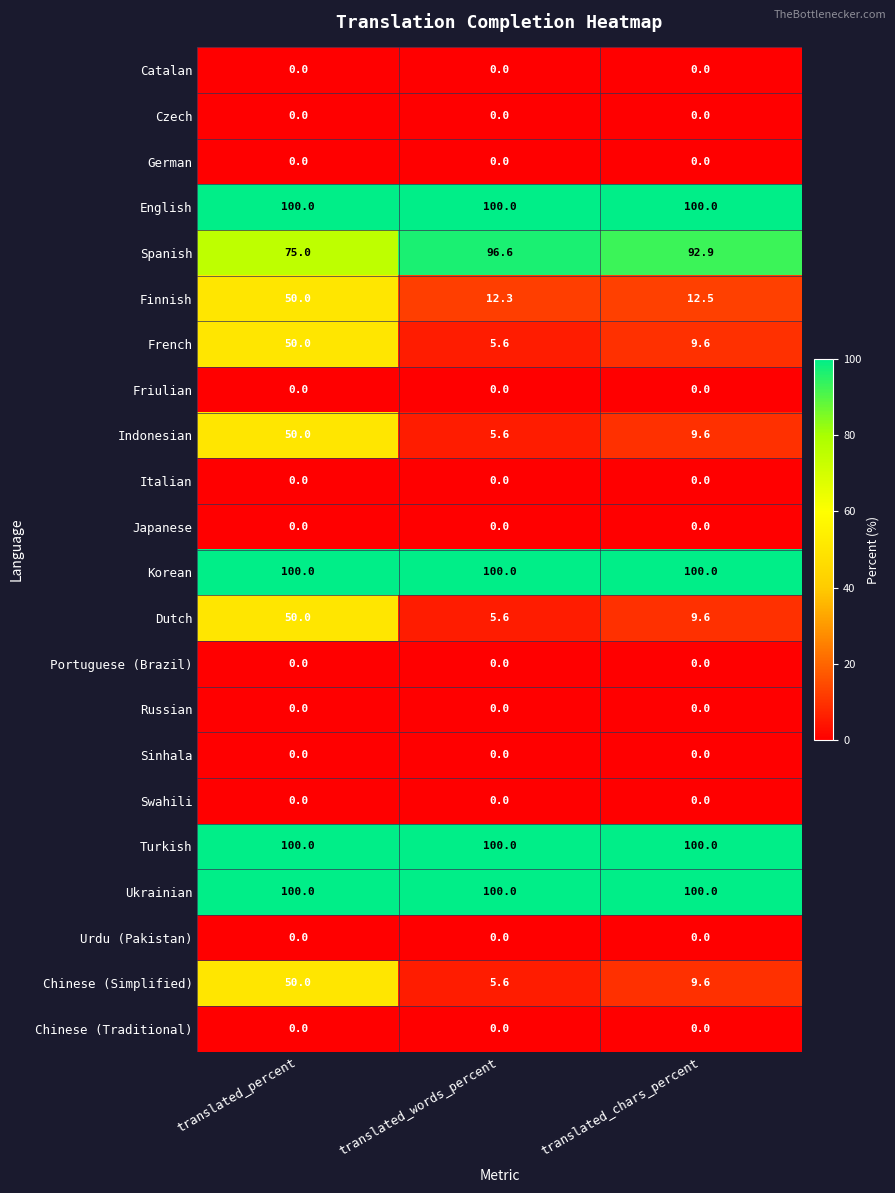

The Swahili series shows 0.0 at translated_words_percent. True or false?

True